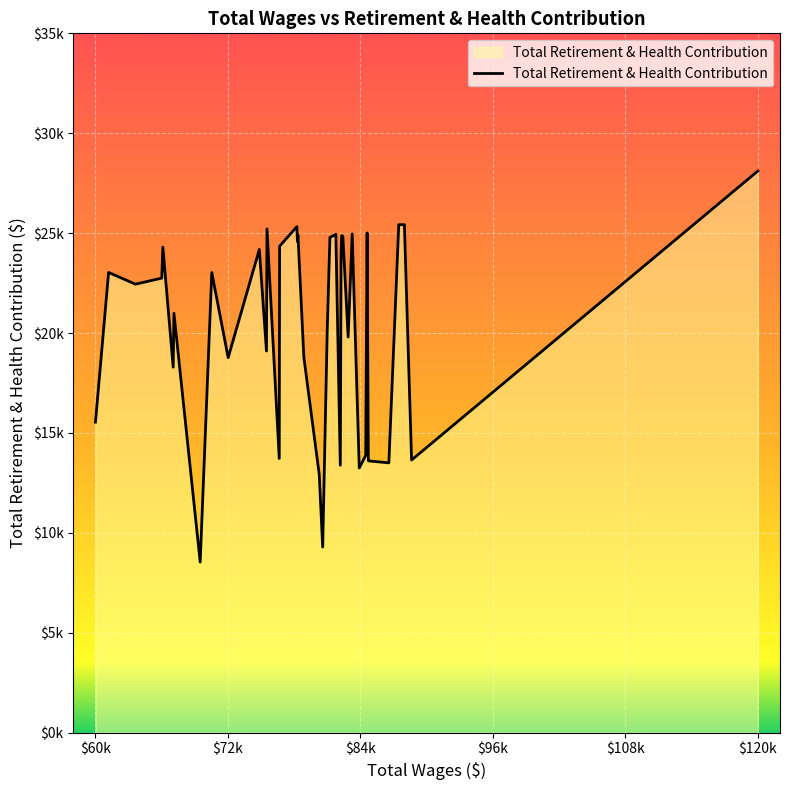

What is the value of the 17th point from the left?

24943